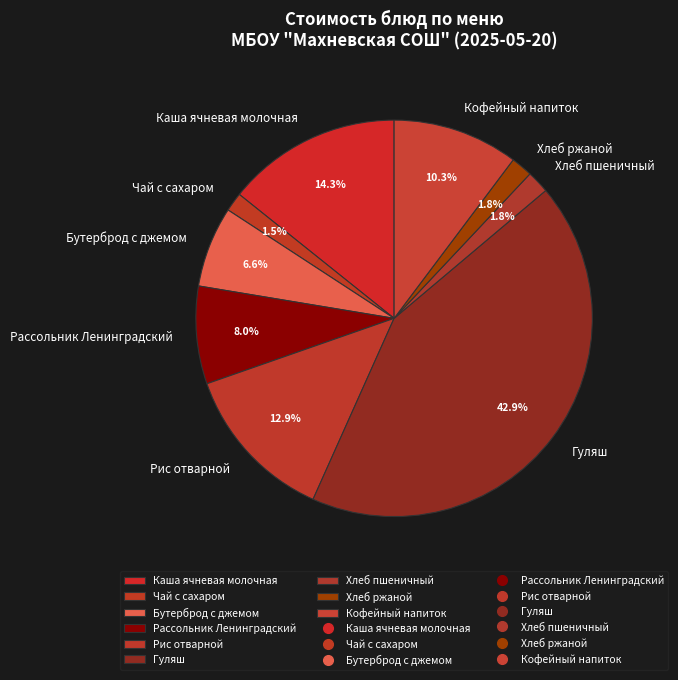

Does Каша ячневая молочная account for over 50% of the chart?

No